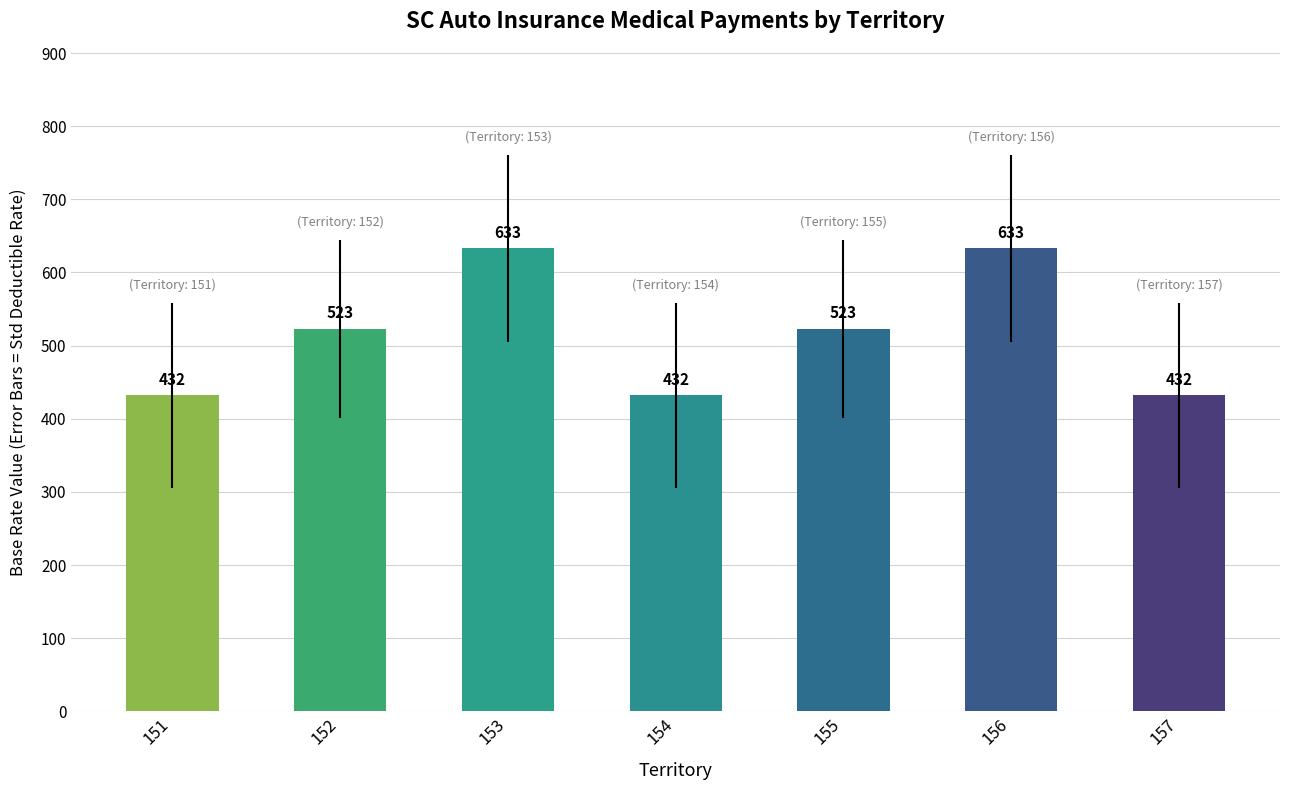

What is the ratio of the value at 151 to the value at 153?

0.7